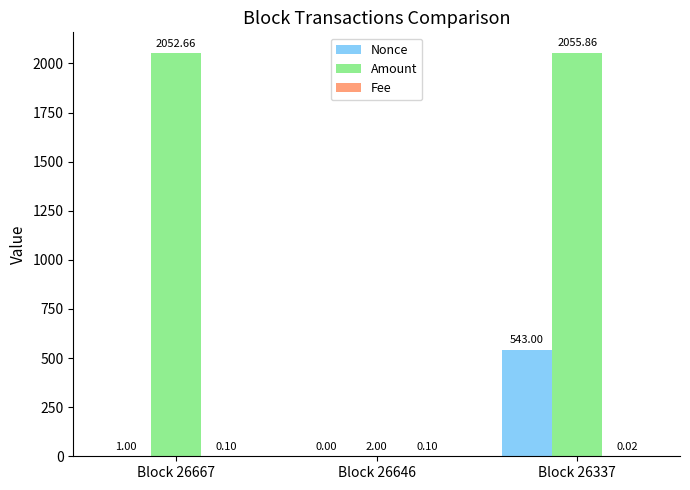

At which category is the sum across all series the highest?

Block 26337